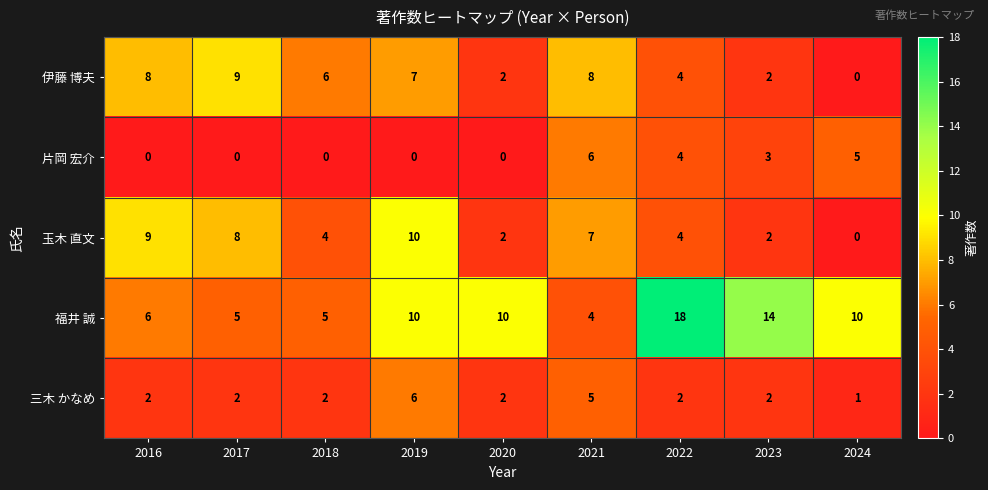

Count the 伊藤 博夫 values in the range 2 to 8.

7